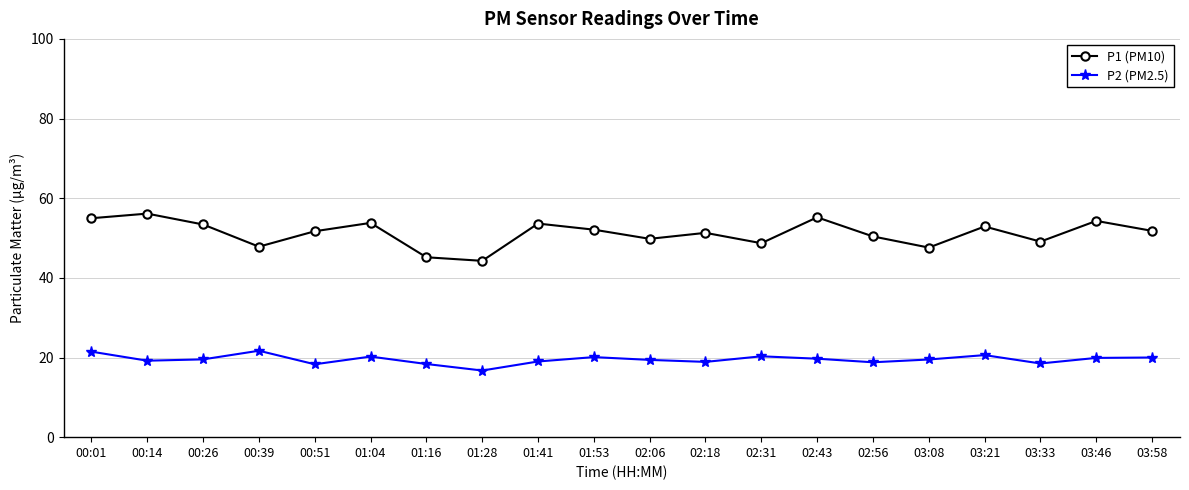

What is the sum of the P2 (PM2.5) values at 03:33 and 00:51?

36.8